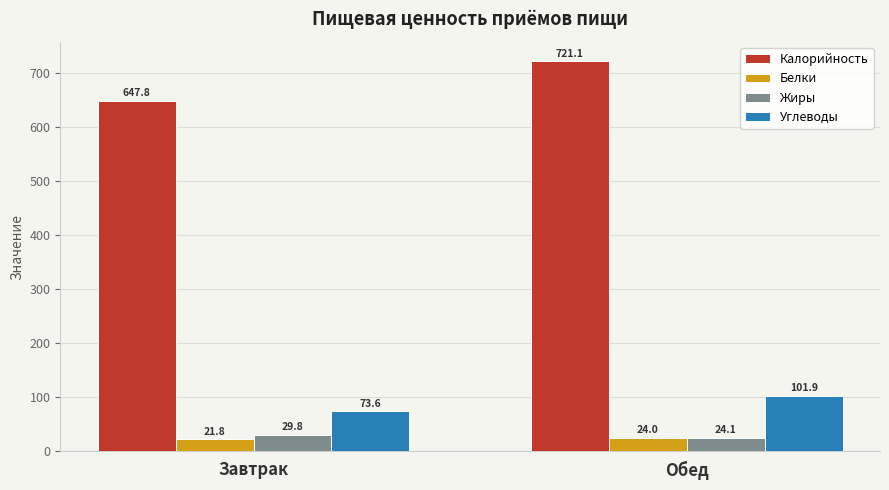

What is the difference between the Белки values at Завтрак and Обед?

2.2